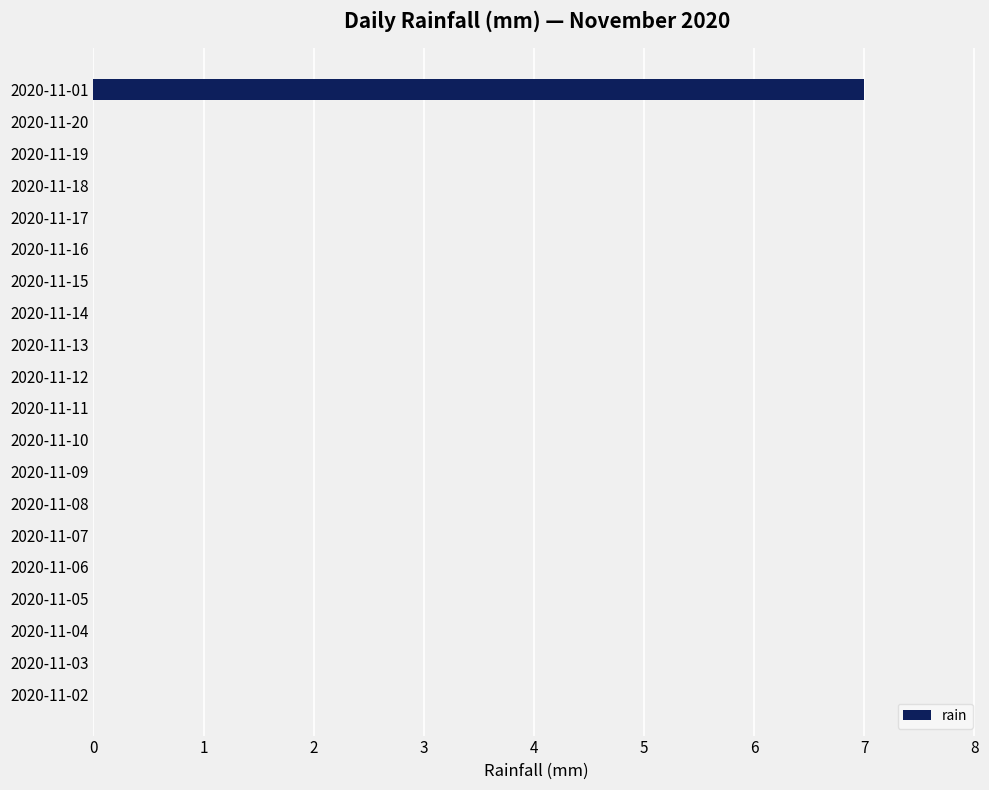

At which category does the chart reach its peak across all series?

2020-11-01